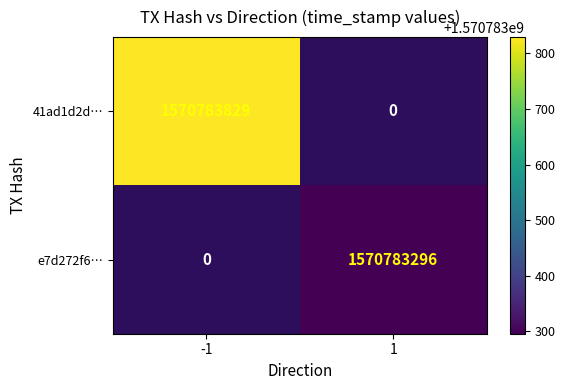

The value of 41ad1d2da5352c73dd8d62d75279b0d27e30611 at time_stamp is 548043102. True or false?

False